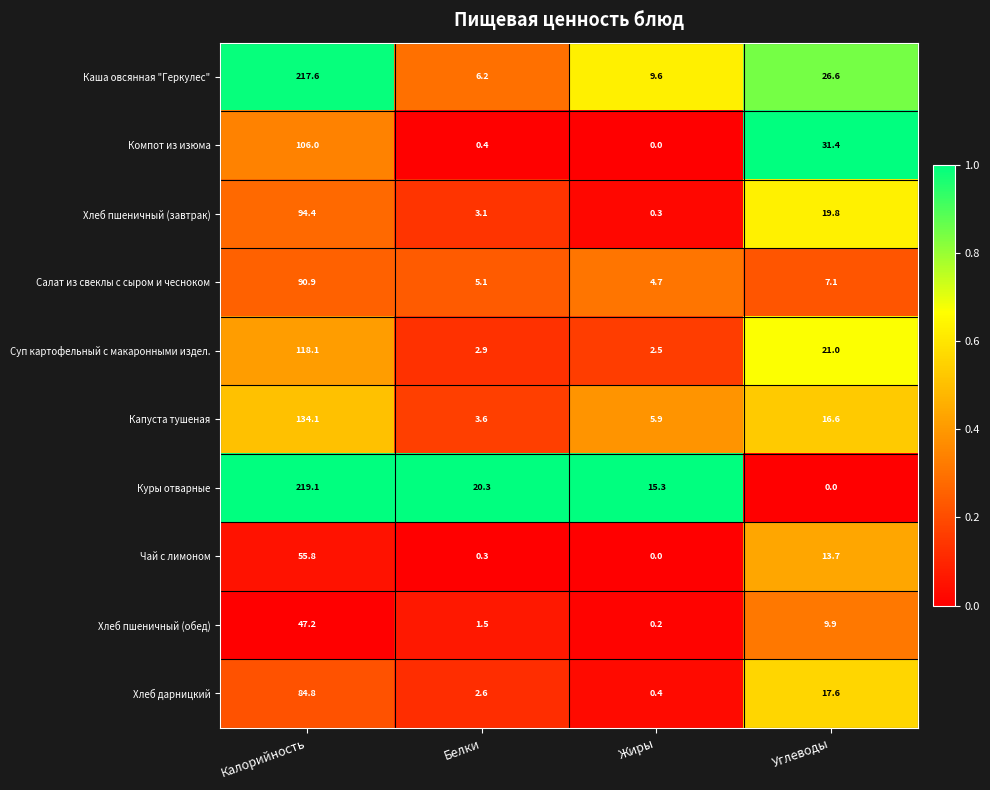

What is the sum of the Компот из изюма values at Жиры and Белки?

0.4